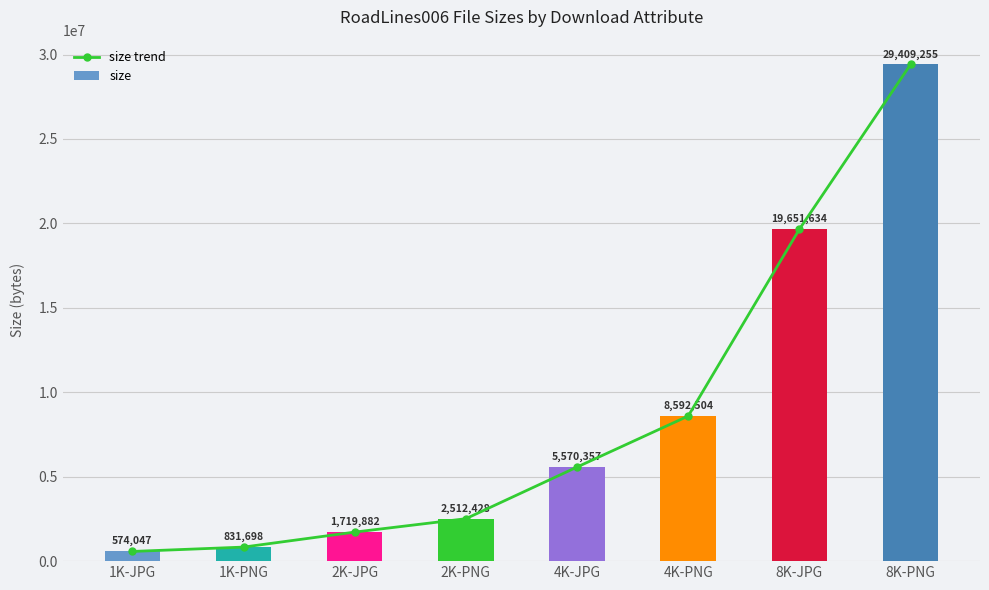

List the labels in order of size value, largest first.

8K-PNG, 8K-JPG, 4K-PNG, 4K-JPG, 2K-PNG, 2K-JPG, 1K-PNG, 1K-JPG